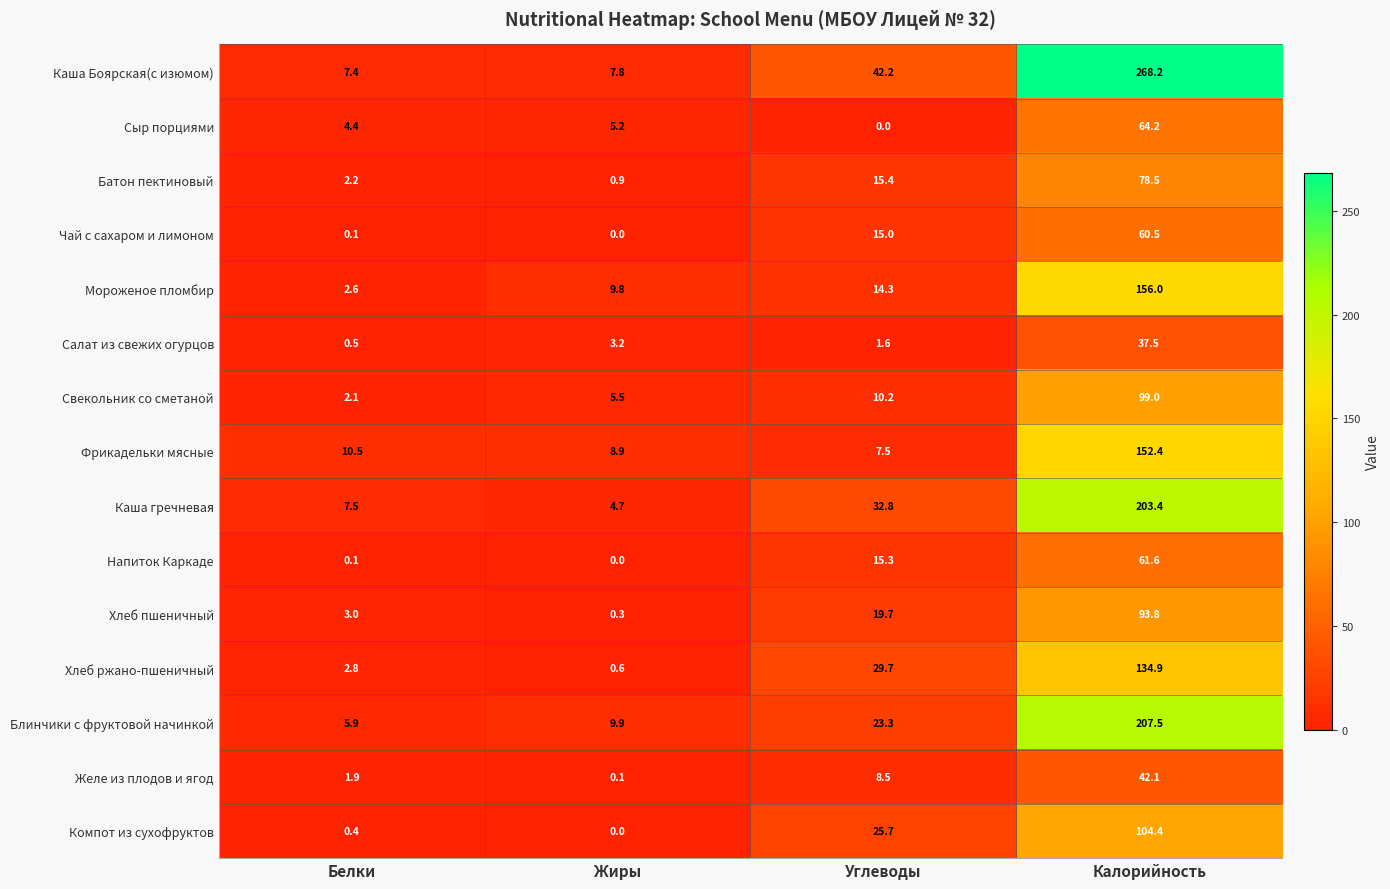

What is the spread (max minus min) of values at Жиры?

9.9